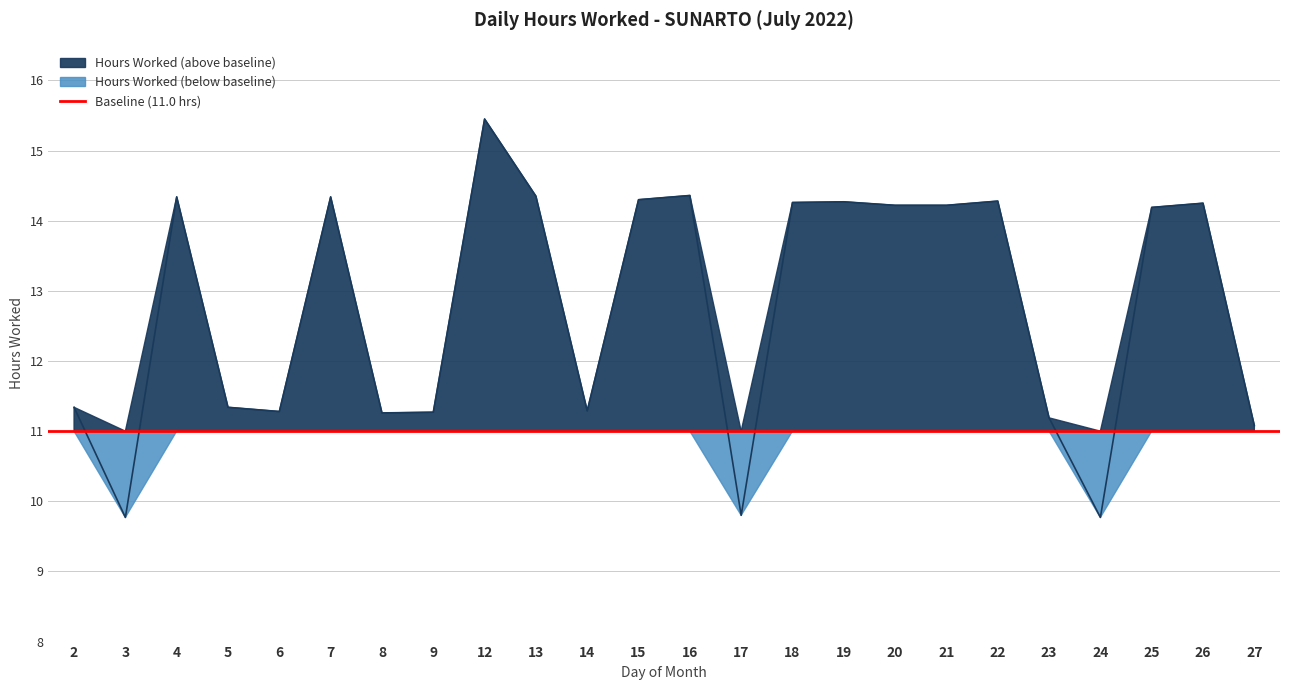

Approximately how many times larger is the value at 4 compared to 2?

1.3